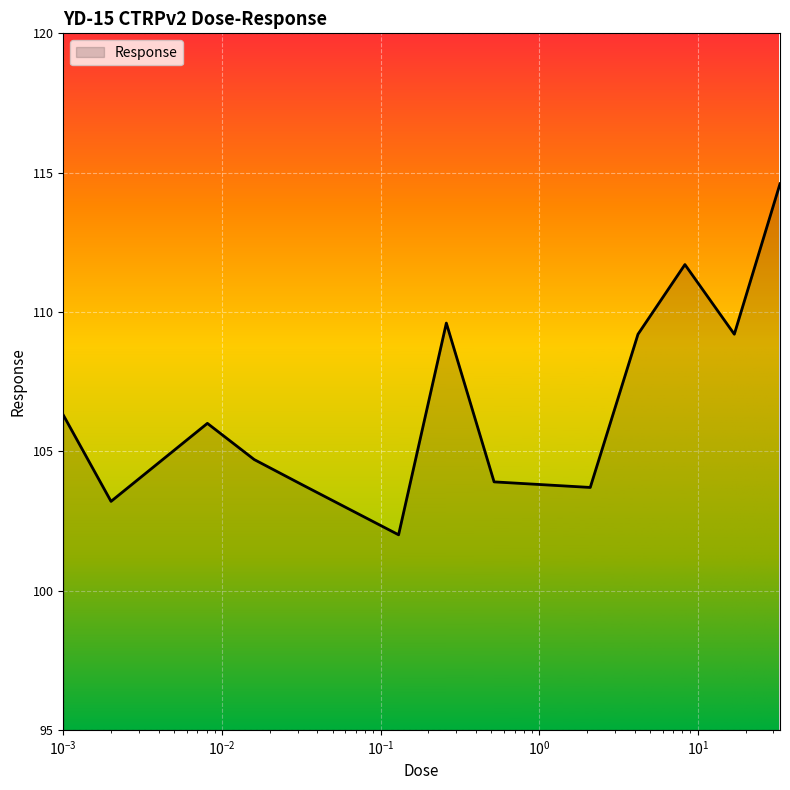

What is the minimum value shown in the chart?

102.0